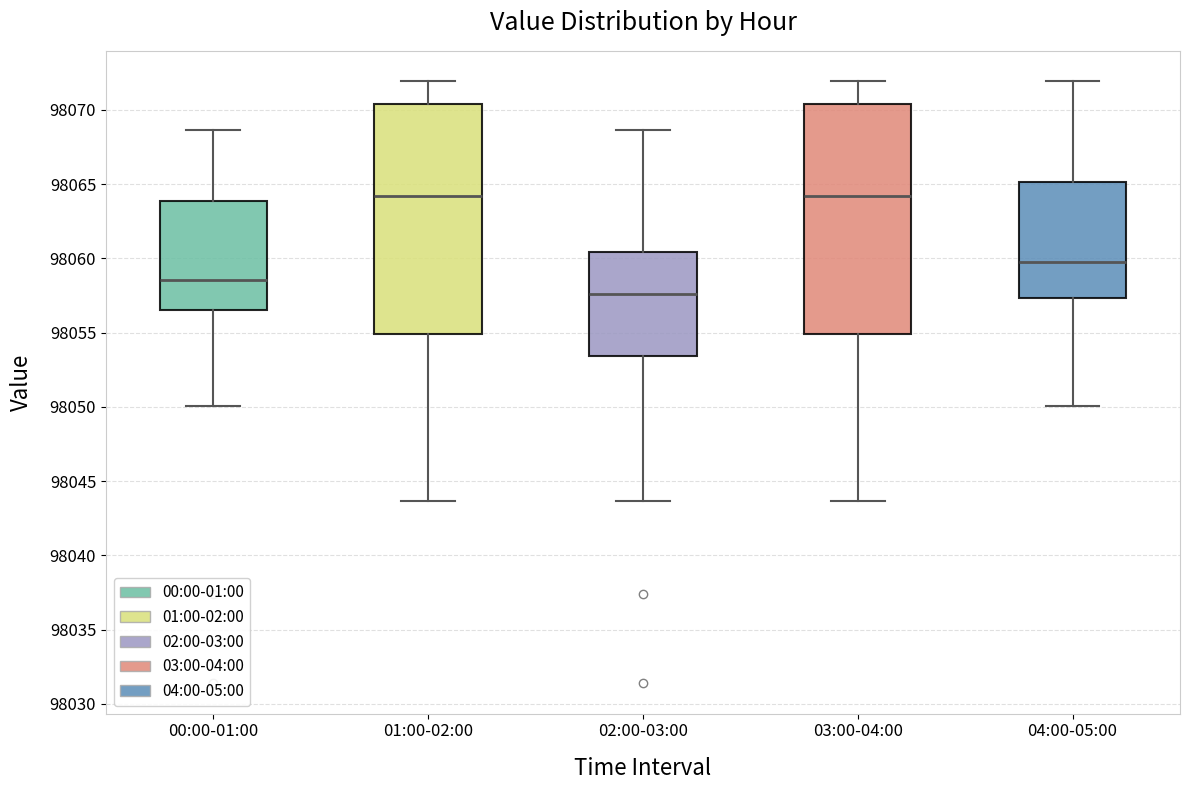

Reading left to right, read every box against the y-axis: the position of its median line, the range the box covers, and the ends of its whiskers. The values are not printed on the chart, so give them approximately, as read against the axis.

00:00-01:00: median 98058.5, box 98056.5 to 98064.0, whiskers 98050.0 to 98068.5
01:00-02:00: median 98064.0, box 98055.0 to 98070.5, whiskers 98043.5 to 98072.0
02:00-03:00: median 98057.5, box 98053.5 to 98060.5, whiskers 98043.5 to 98068.5
03:00-04:00: median 98064.0, box 98055.0 to 98070.5, whiskers 98043.5 to 98072.0
04:00-05:00: median 98059.5, box 98057.5 to 98065.0, whiskers 98050.0 to 98072.0